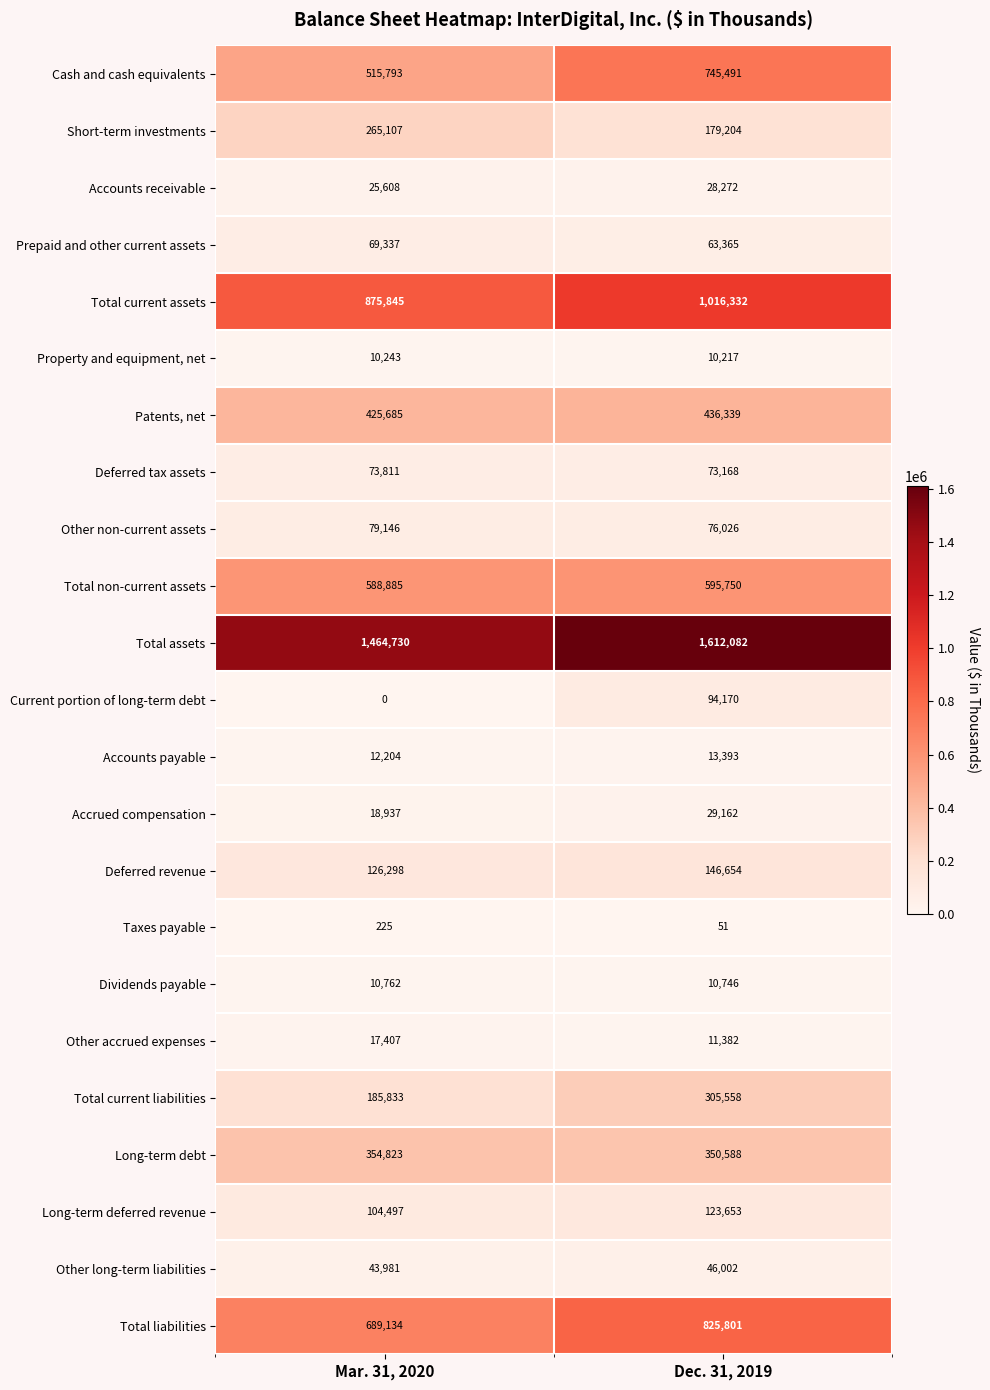

At which category does the chart reach its minimum across all series?

Mar. 31, 2020